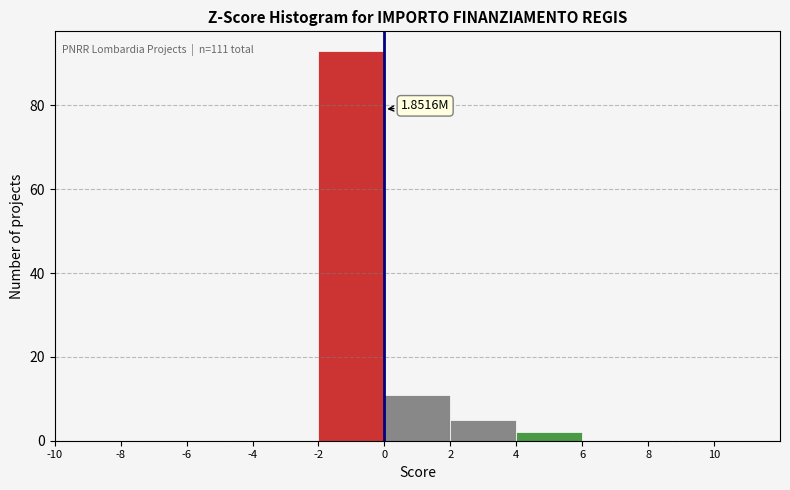

Which range on the x-axis has the tallest bar?

-2 to 0